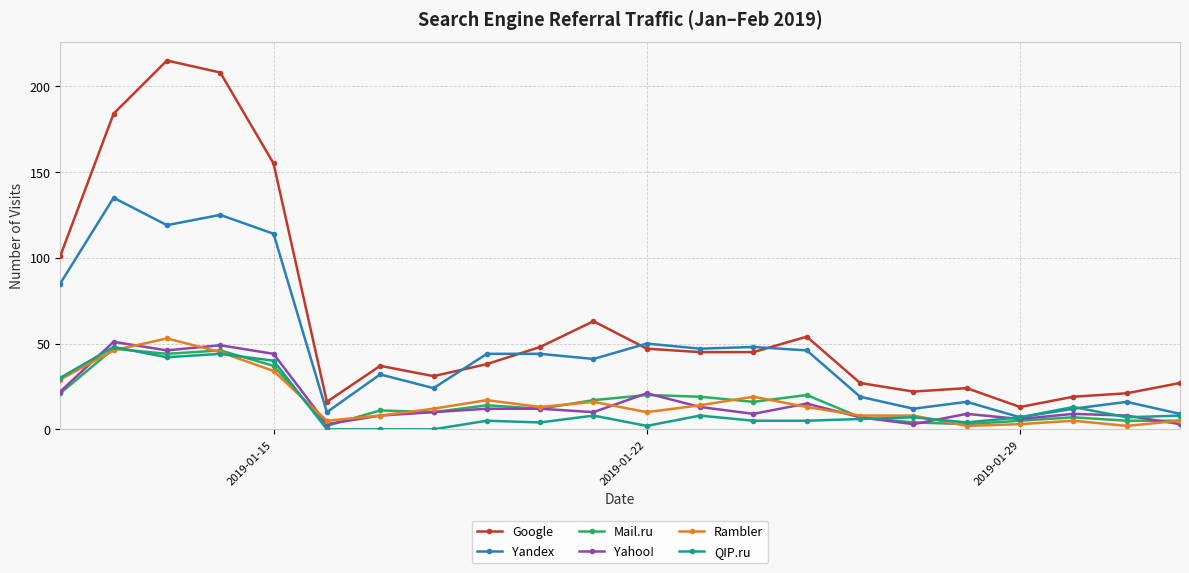

True or false: Rambler and Google cross at least once.

False